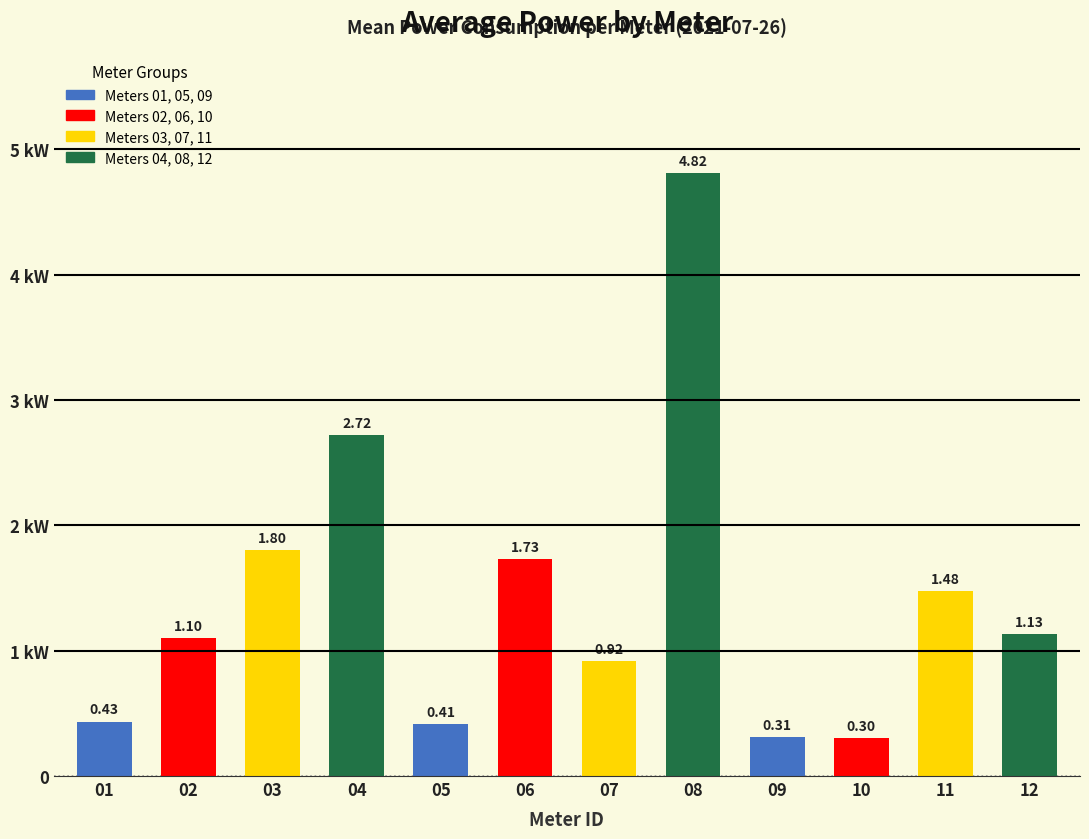

Does the chart contain any negative values?

No